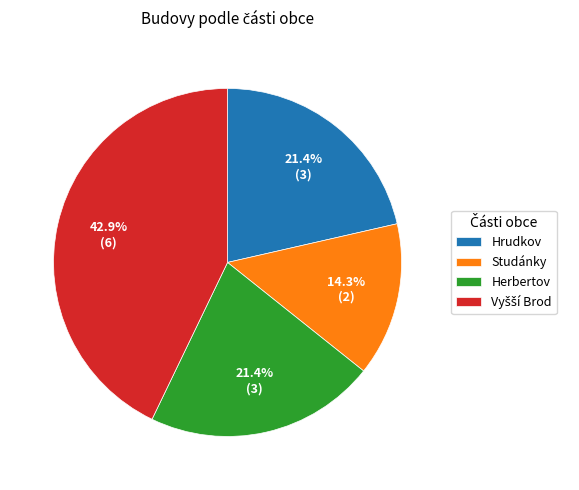

What portion of the pie excludes Herbertov?

78.6%